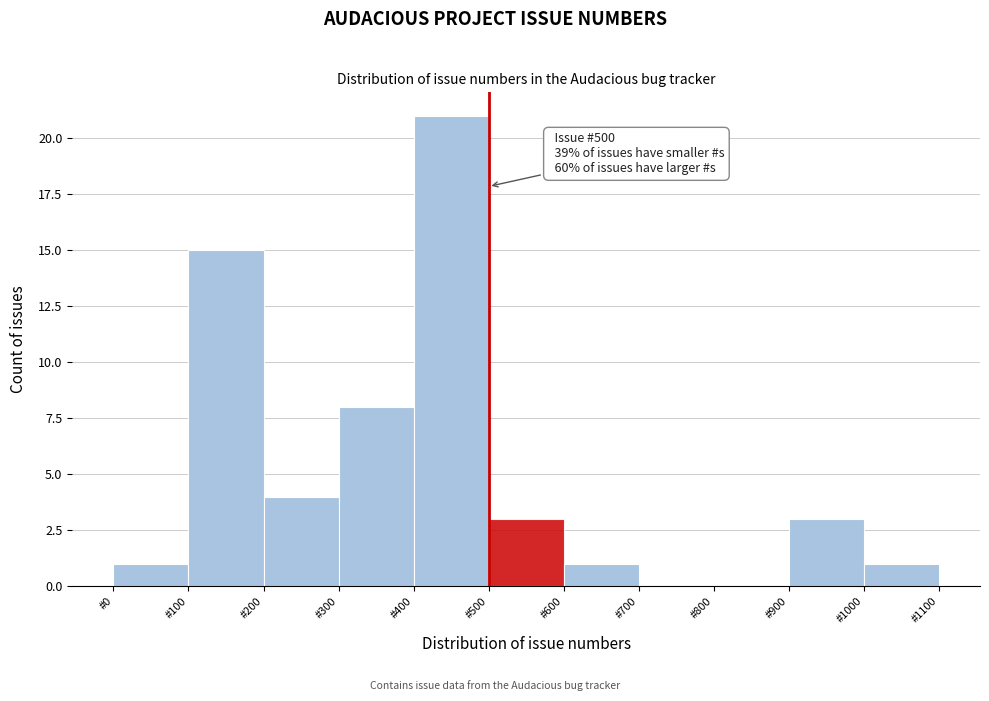

Over which range of the x-axis is the bar tallest?

400 to 500